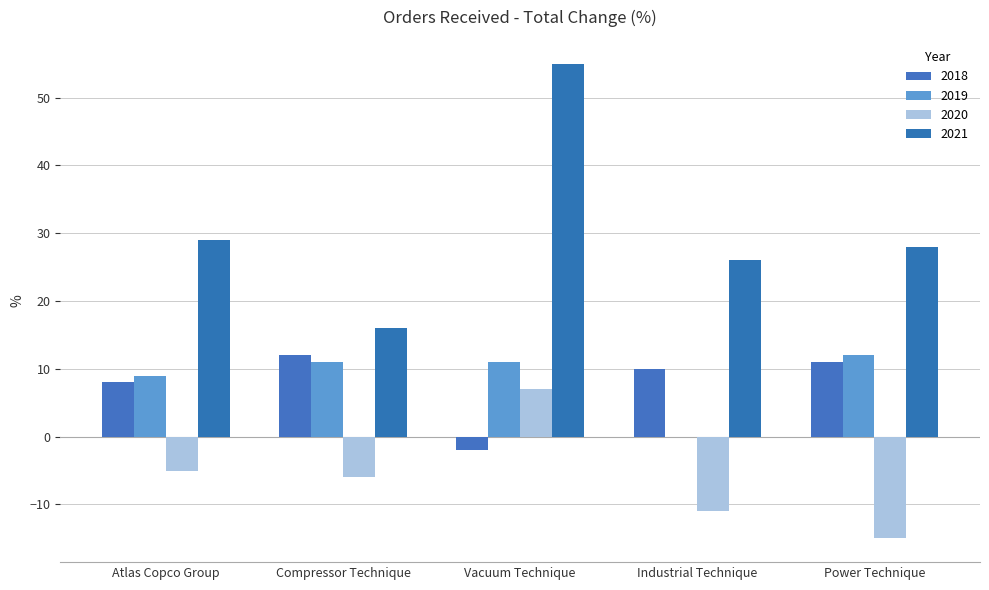

Are the bars grouped side by side (vs. stacked)?

Yes